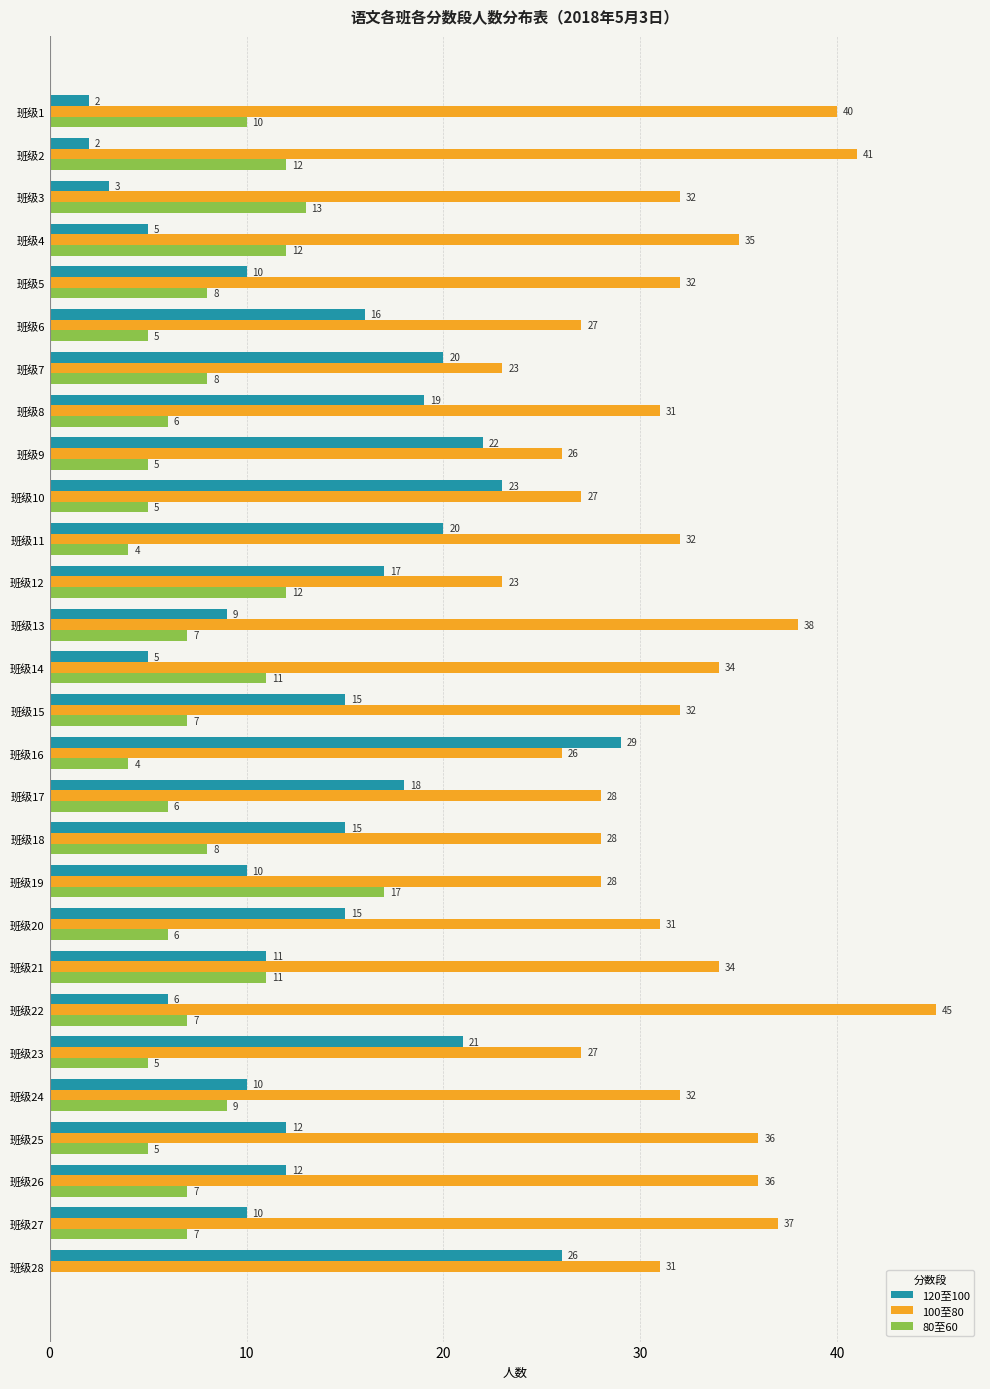

What is the approximate value of 120至100 at 班级16, to the nearest 5?

30